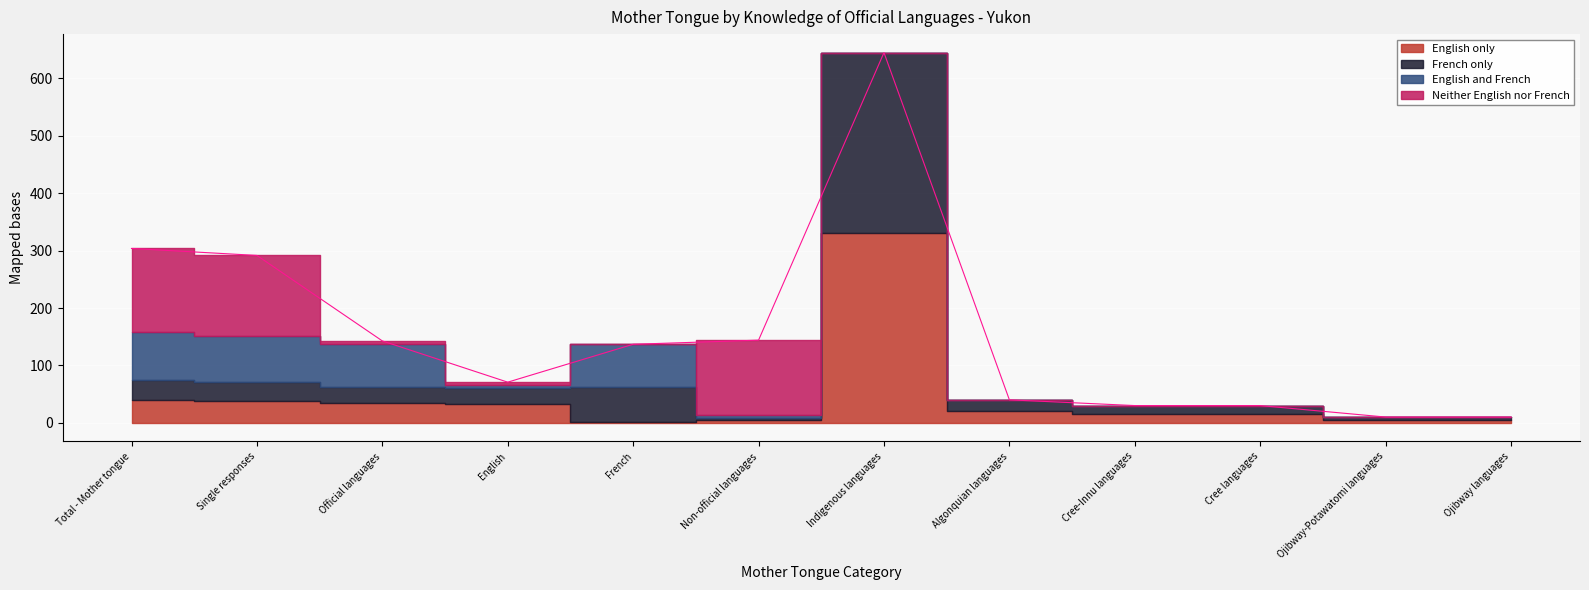

What is the label of the 7th point from the right?

Non-official languages